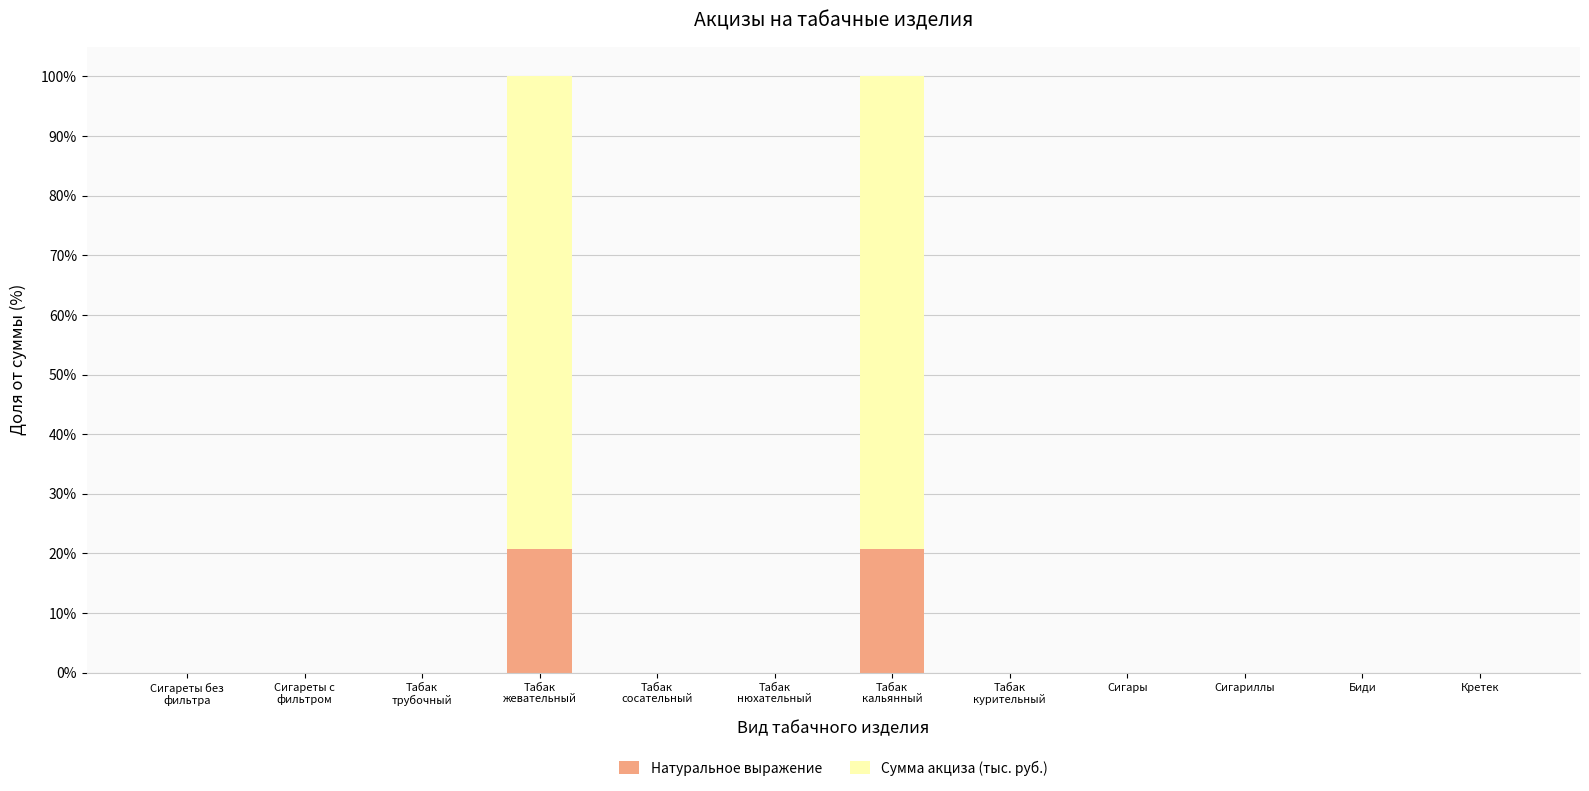

What is the maximum value for Натуральное выражение?

20.8